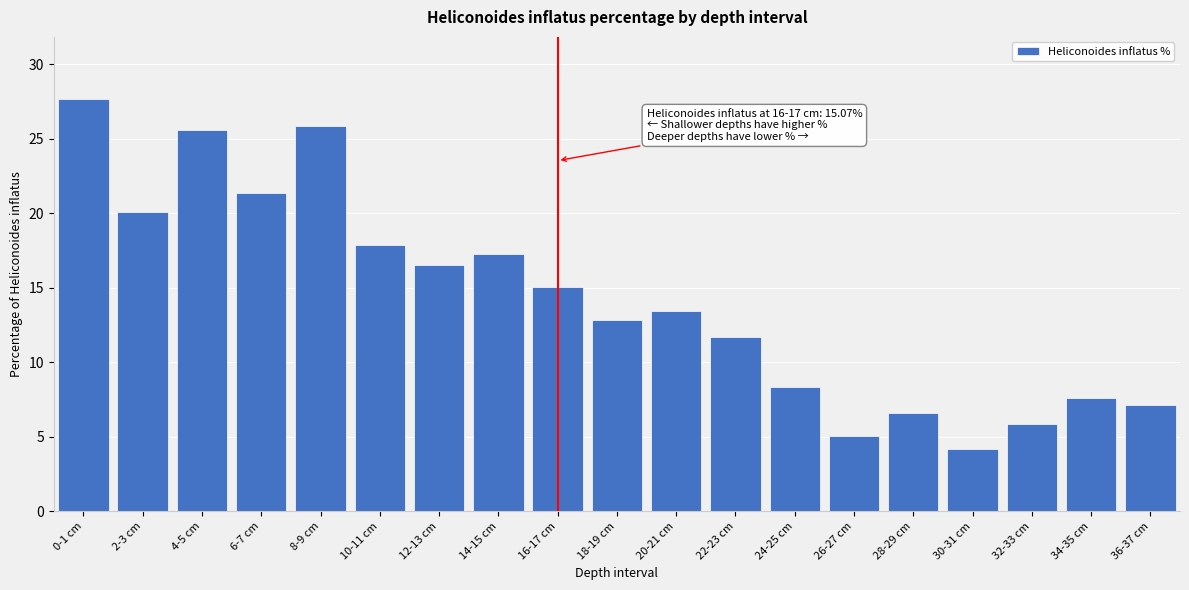

Reading right to left, transcribe all the data shown in this chart.

7.1	7.6	5.9	4.2	6.6	5.0	8.3	11.7	13.4	12.8	15.1	17.3	16.5	17.8	25.9	21.4	25.6	20.1	27.7